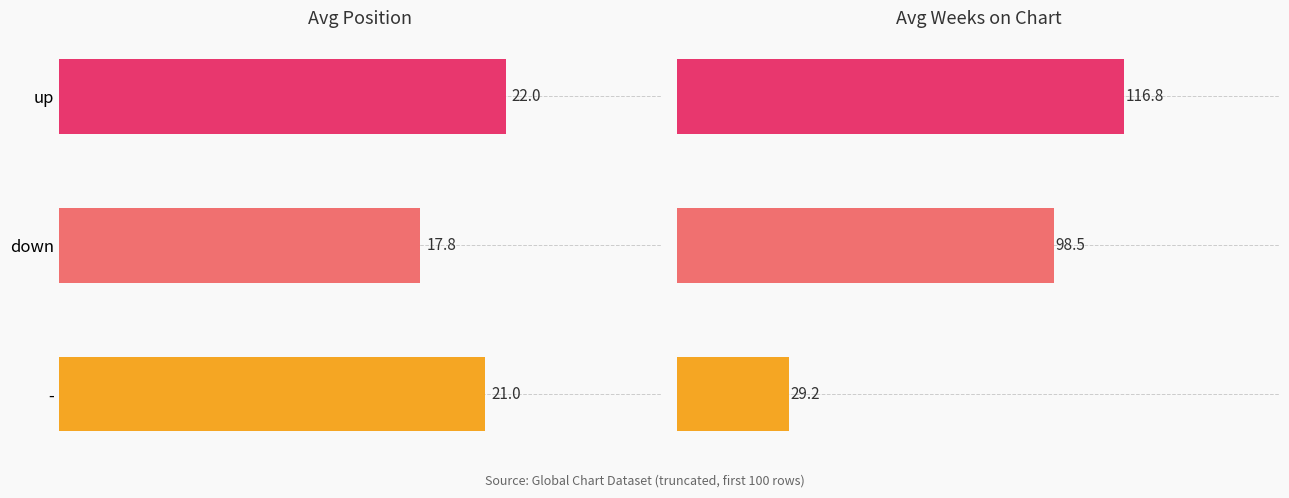

What is the sum of all Avg Weeks on Chart values?

244.5